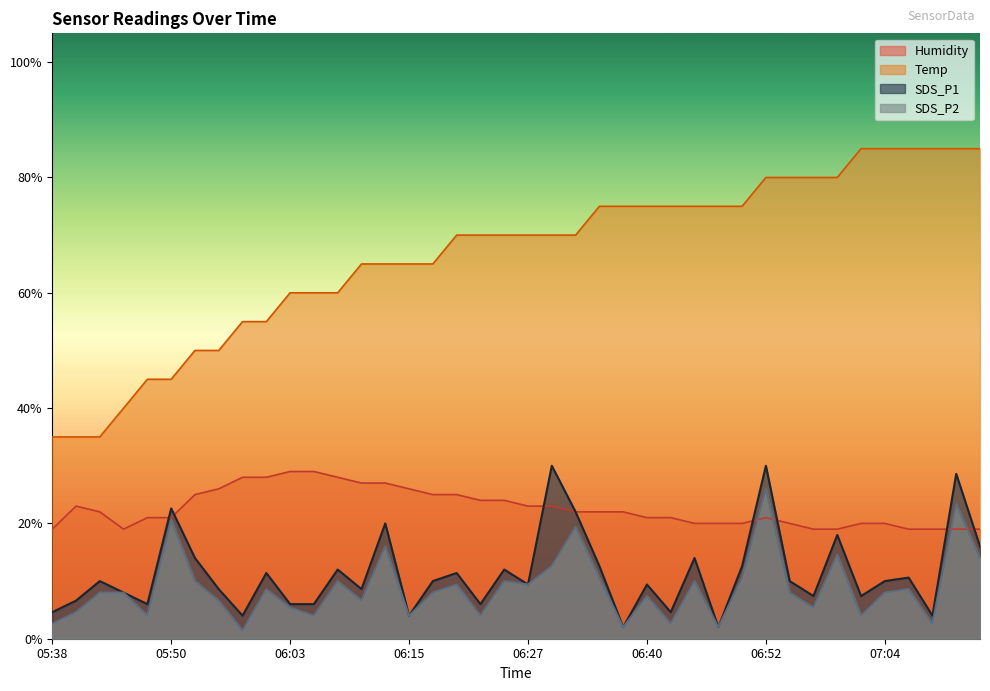

What is the difference between the Temp values at 06:22 and 05:45?

30.0